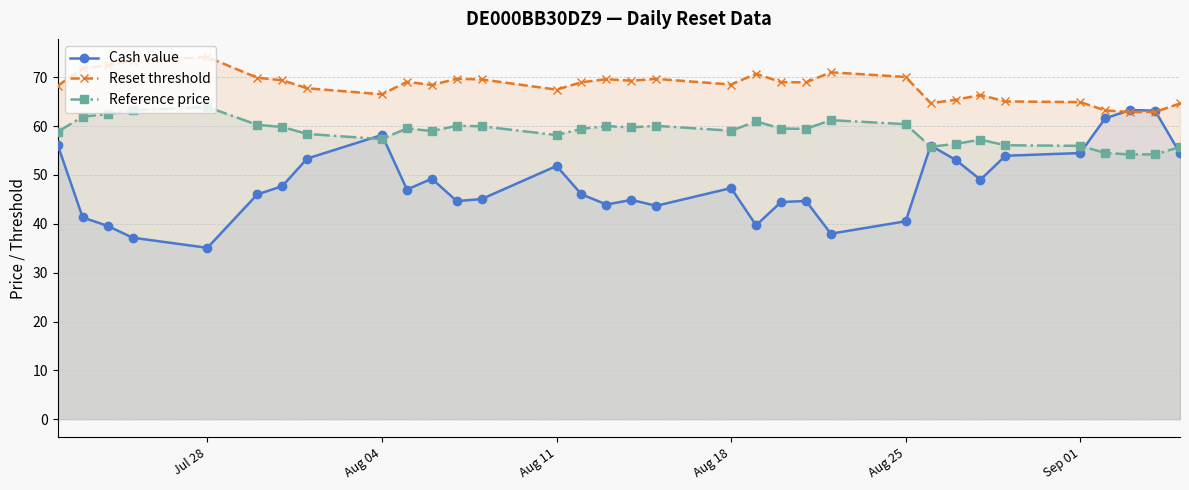

What is the spread (max minus min) of values at Aug 11?

15.6